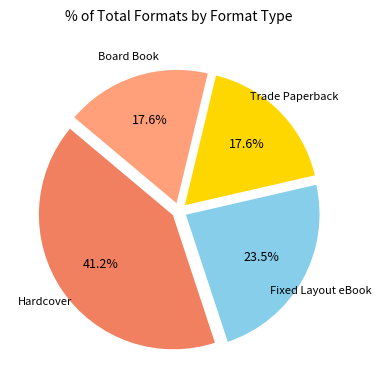

Does any single category account for the majority?

No